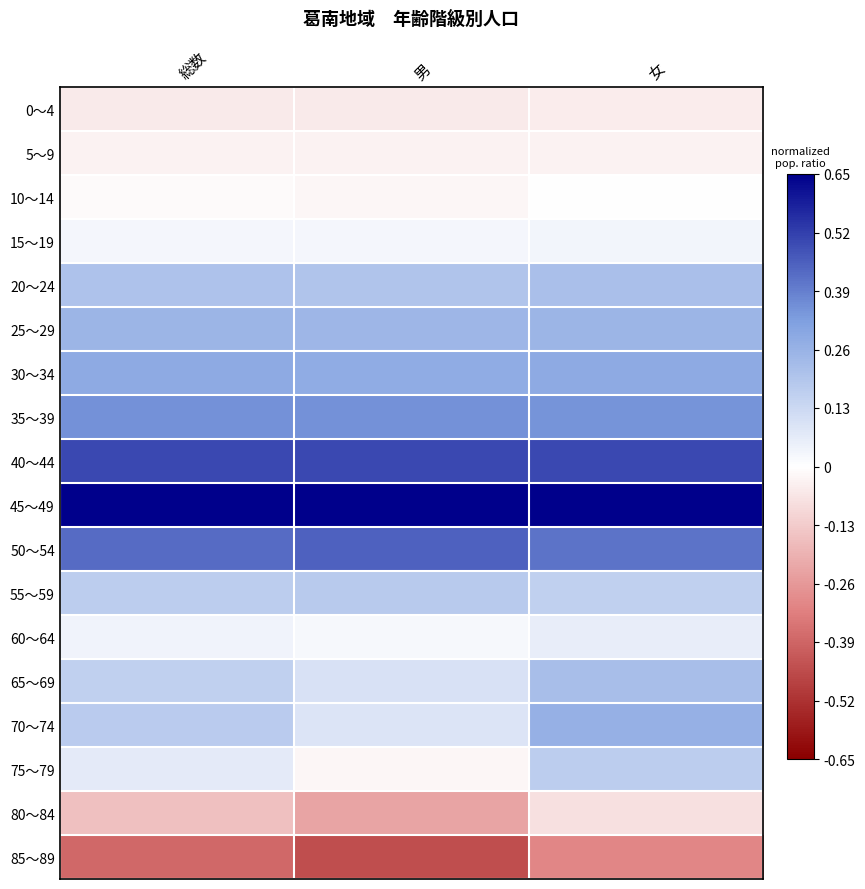

Which series has the largest range (max minus min)?

75～79